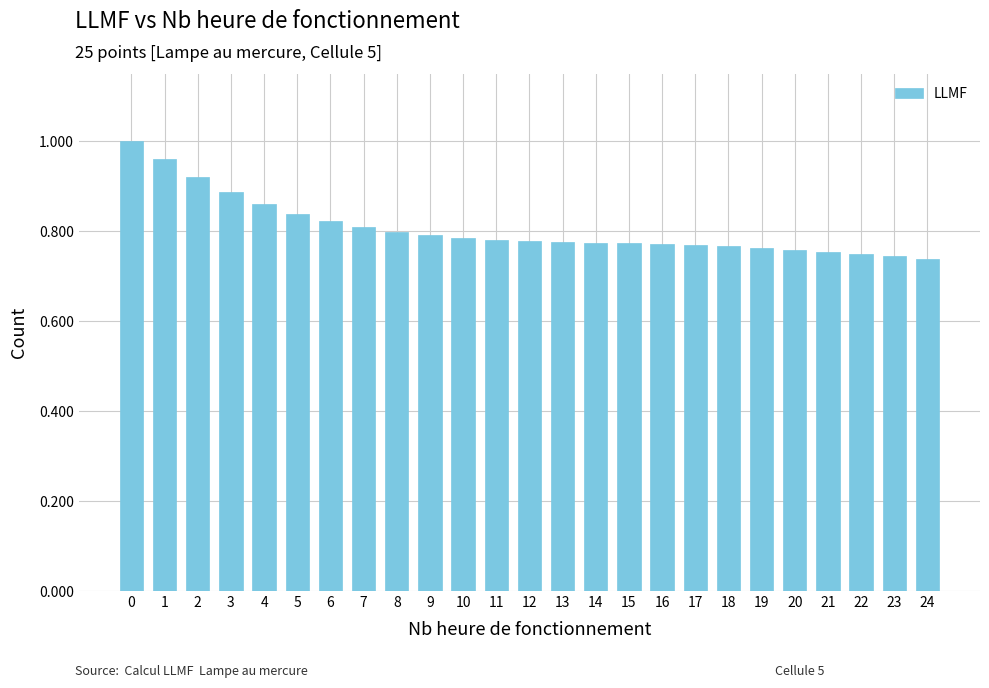

Is it true that the value at 5 is 0.6?

False